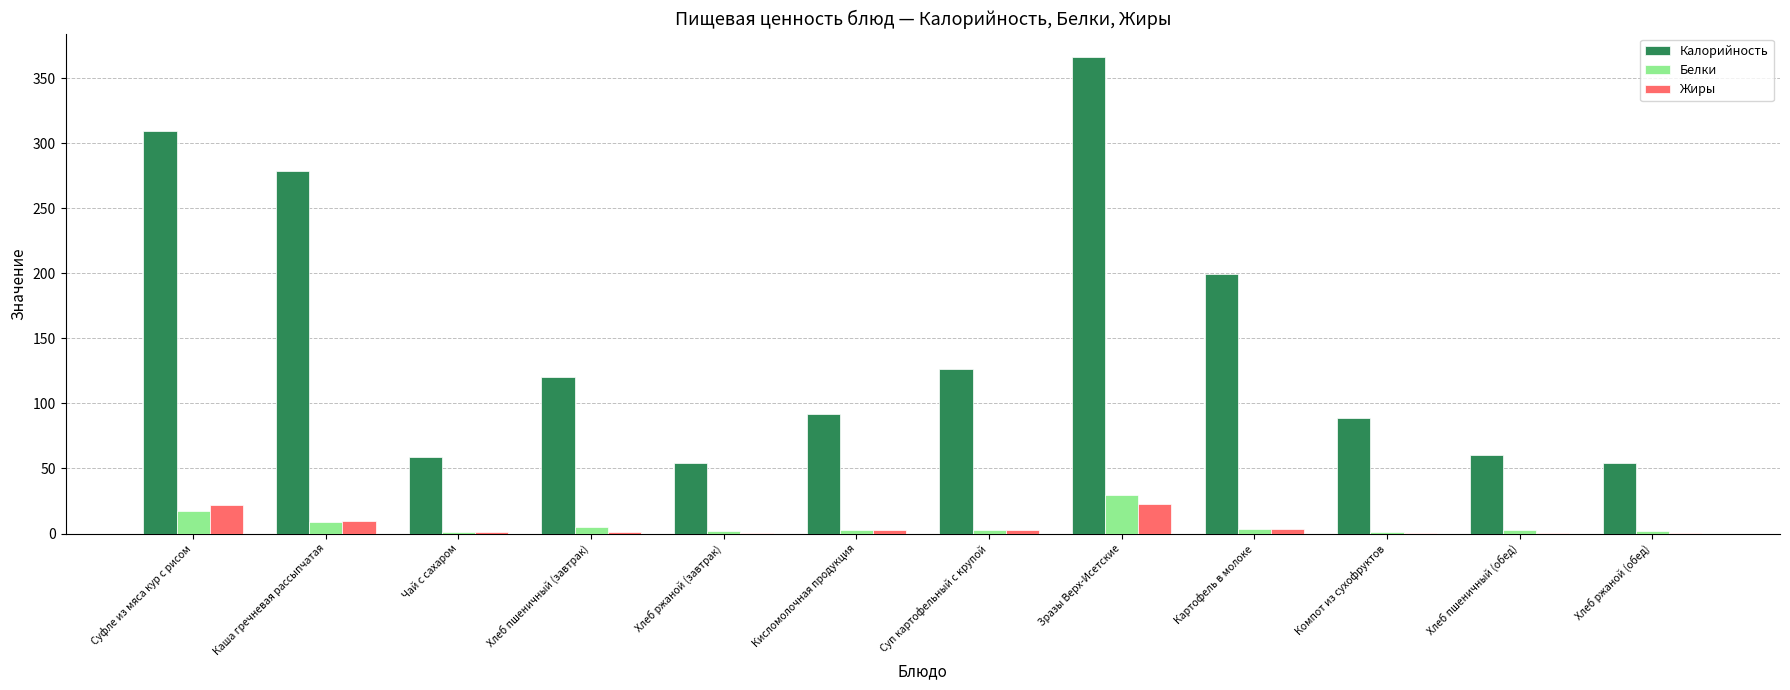

What is the maximum value for Калорийность?

366.1